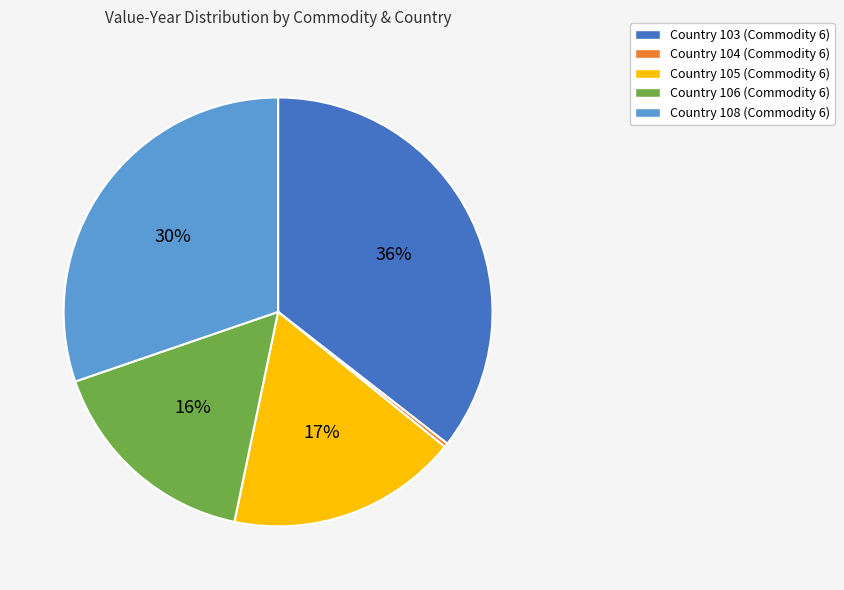

To the nearest percent, what is the average slice percentage?

20%